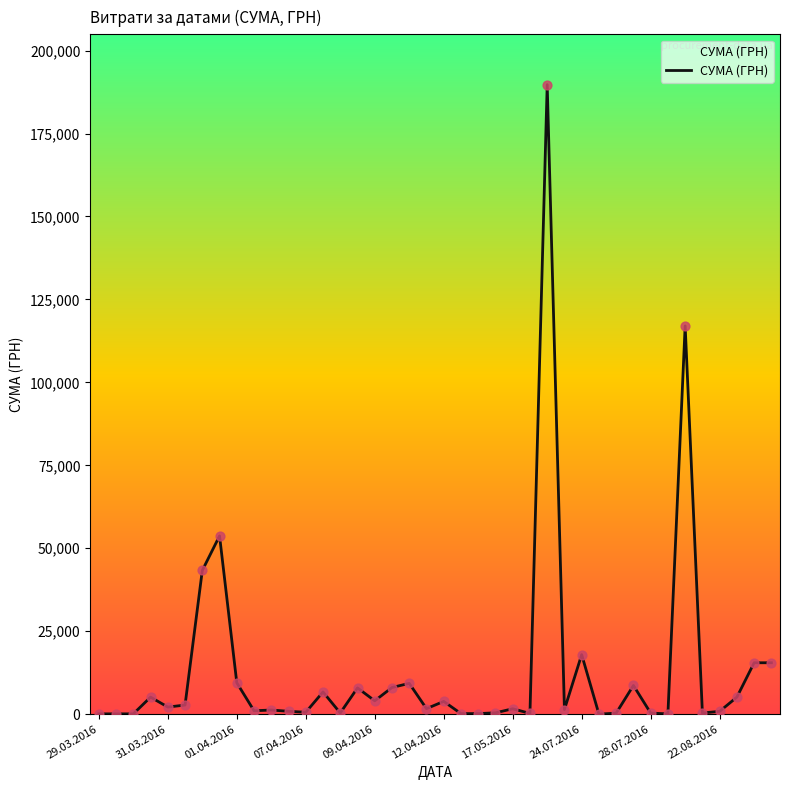

What is the maximum value shown in the chart?

189723.1